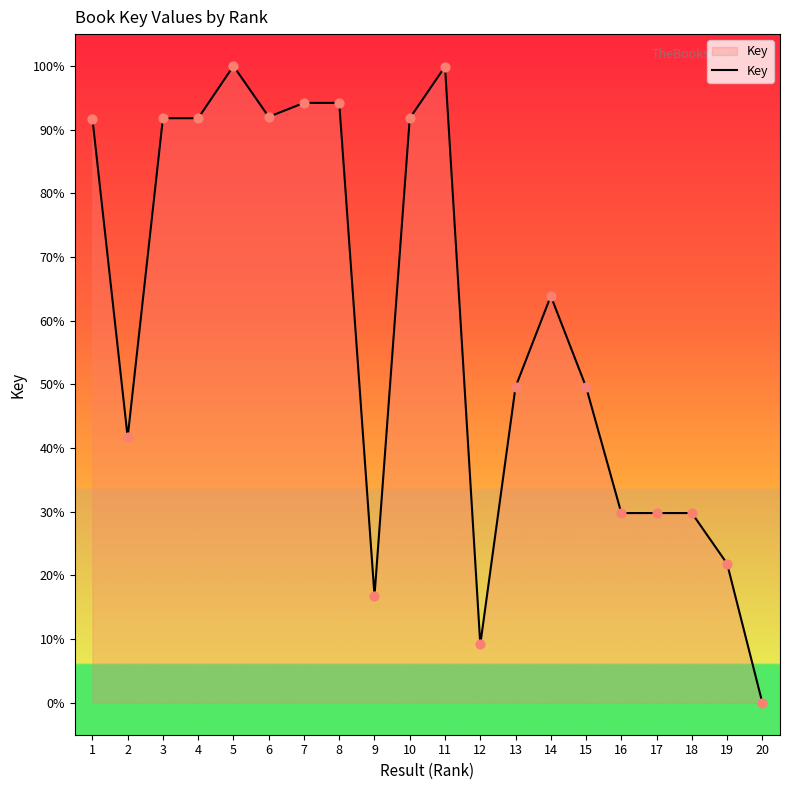

Approximately how many times larger is the value at 19 compared to 16?

0.7